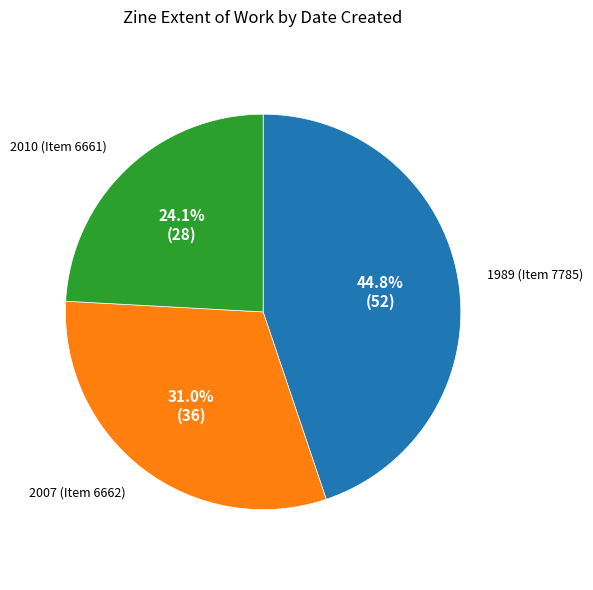

Is there any slice that represents more than half of the pie?

No